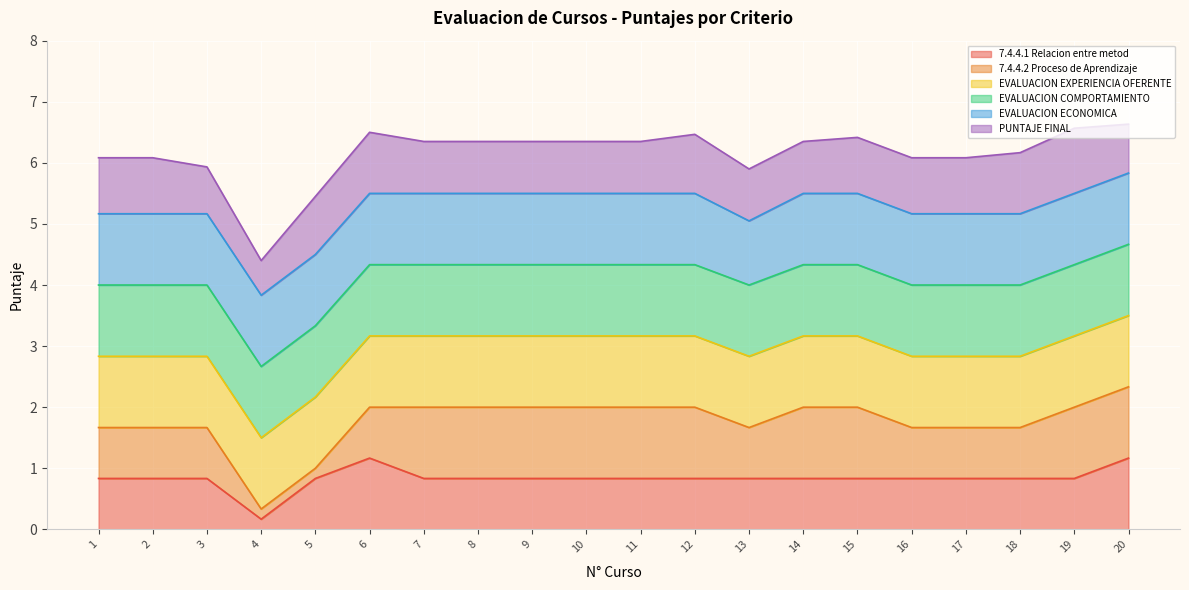

List the labels in order of EVALUACION EXPERIENCIA OFERENTE value, smallest first.

1, 2, 3, 4, 5, 6, 7, 8, 9, 10, 11, 12, 13, 14, 15, 16, 17, 18, 19, 20